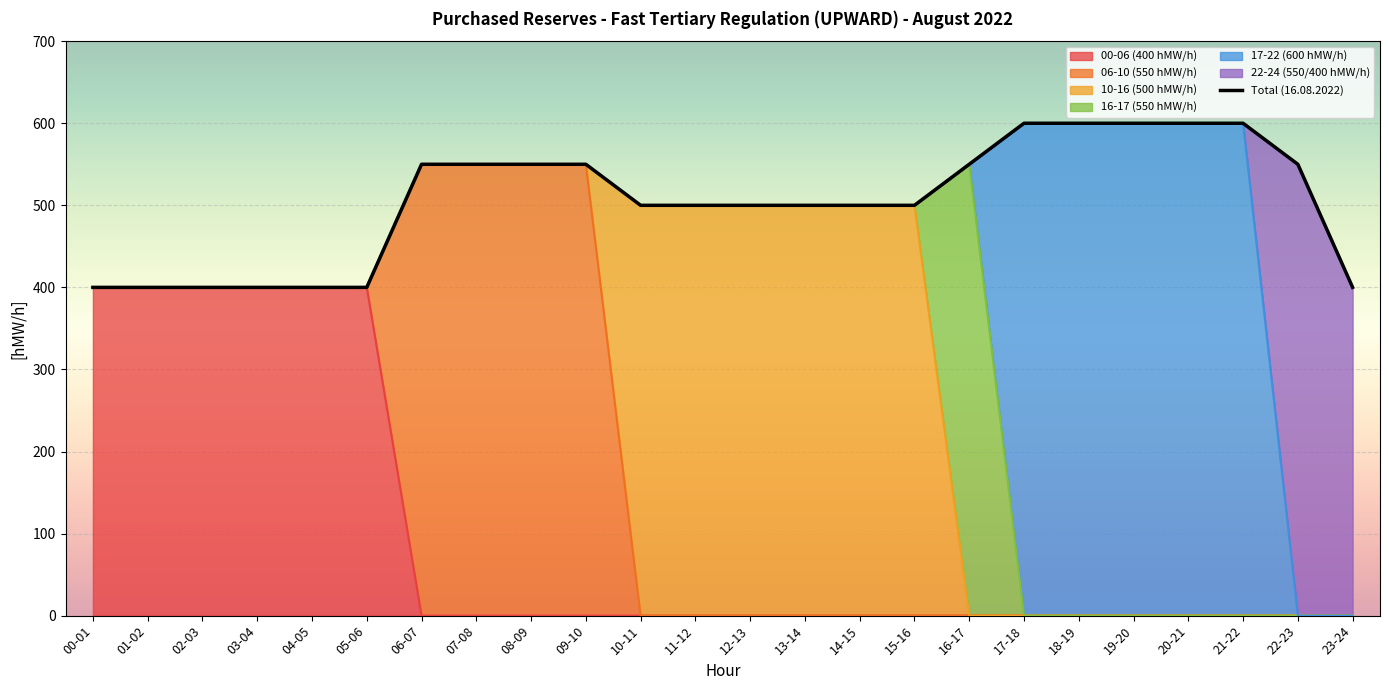

Count the values in the range 400 to 550.

19